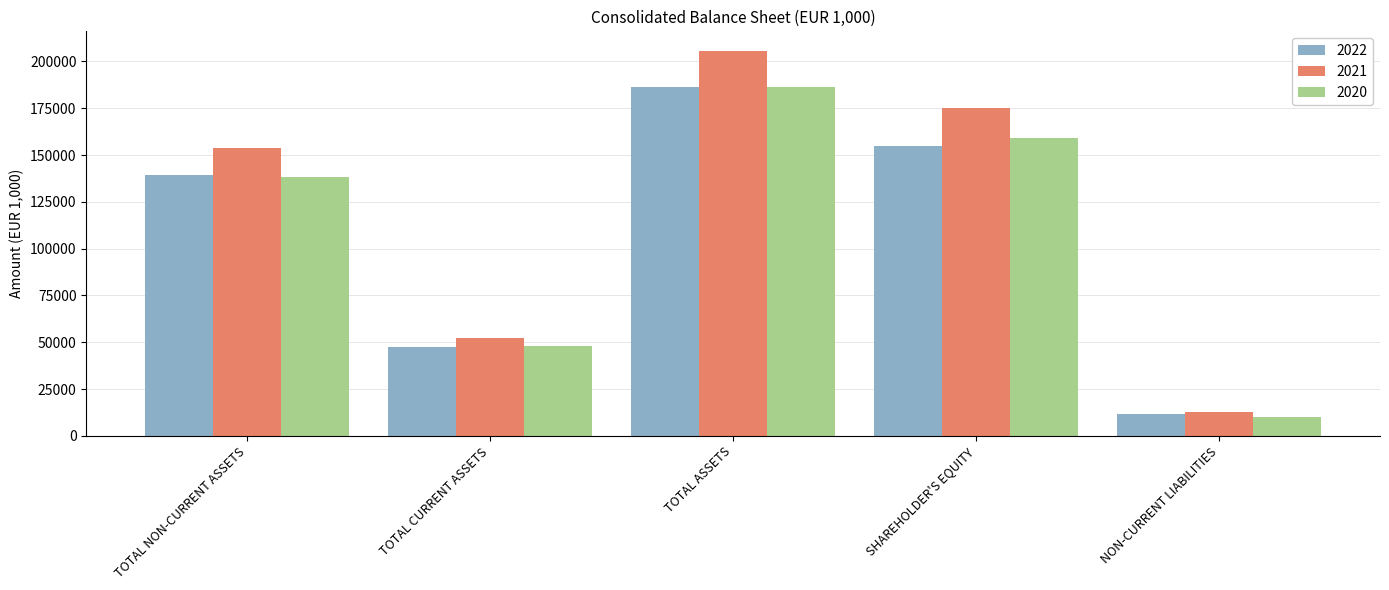

The 2020 series shows 100079 at TOTAL ASSETS. True or false?

False